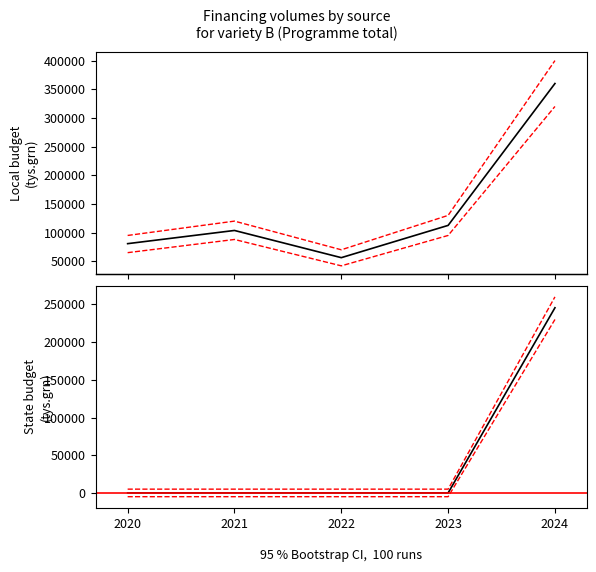

Which series has the widest spread of values?

Всього